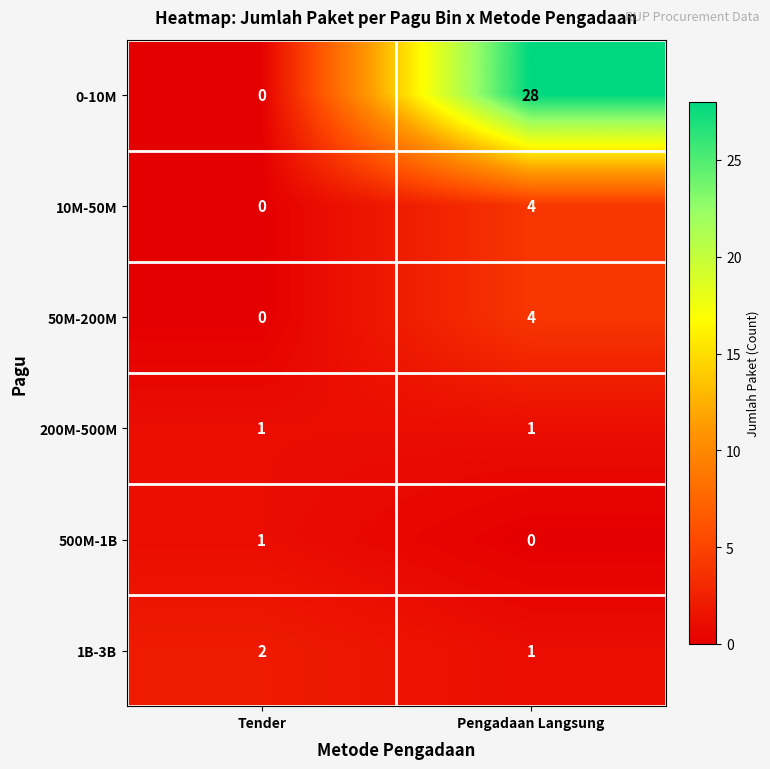

Reading left to right, list all the values displayed in this chart.

0-10M: 0	28
10M-50M: 0	4
50M-200M: 0	4
200M-500M: 1	1
500M-1B: 1	0
1B-3B: 2	1